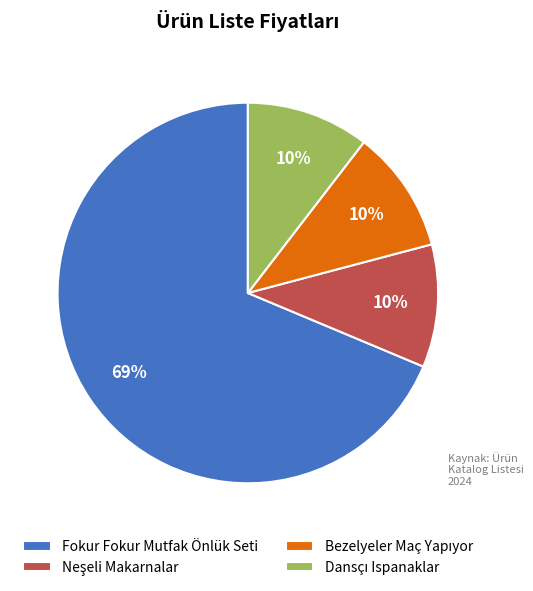

To the nearest percent, what is the average slice percentage?

25%